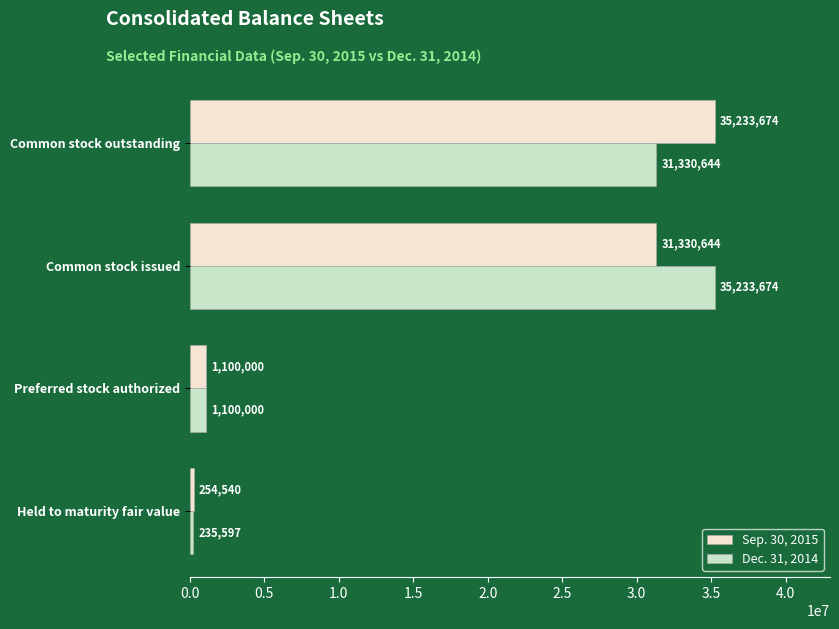

At which label is Dec. 31, 2014 closest to 17734635?

Common stock outstanding